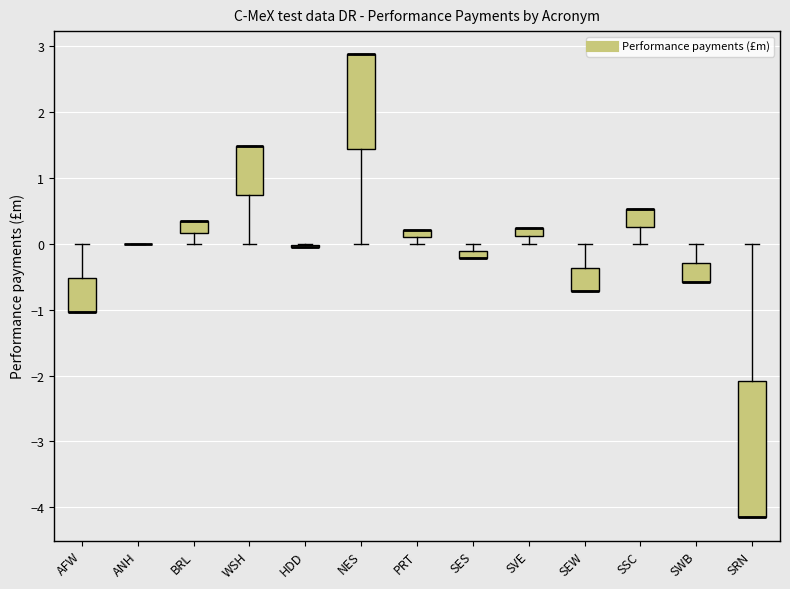

Which box is the tallest, from its lower edge to its upper edge?

SRN